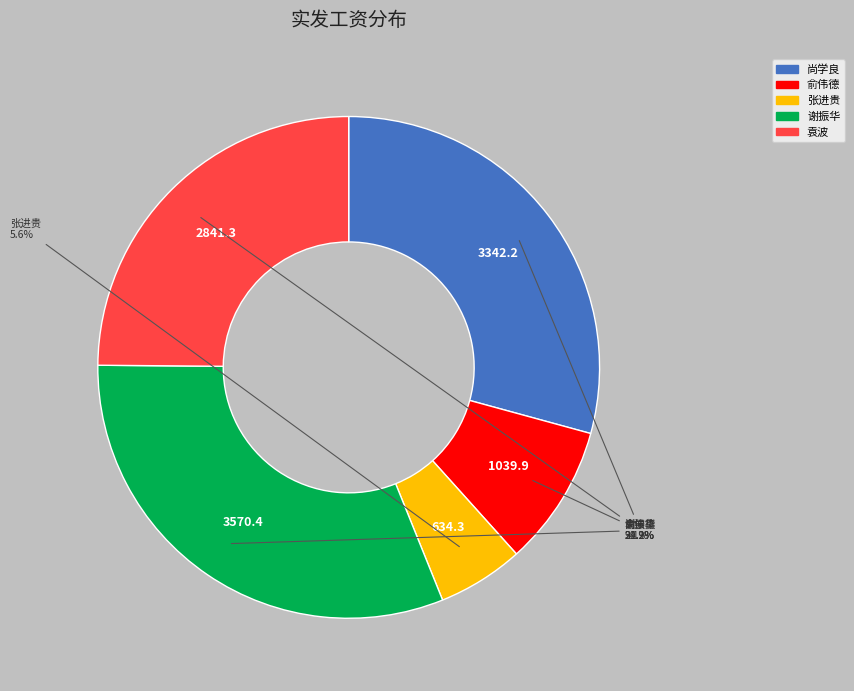

What percentage is the 尚学良 slice, to the nearest percent?

29%